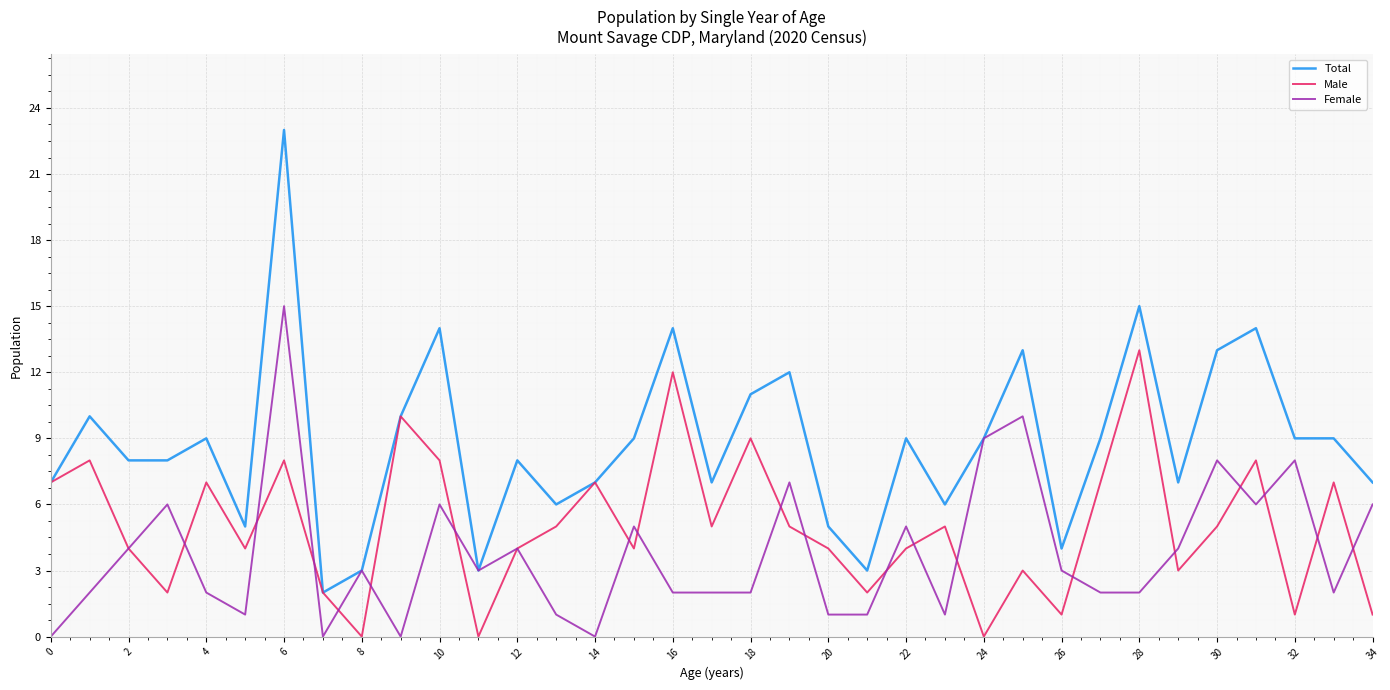

Which series has the largest total across all categories?

Total